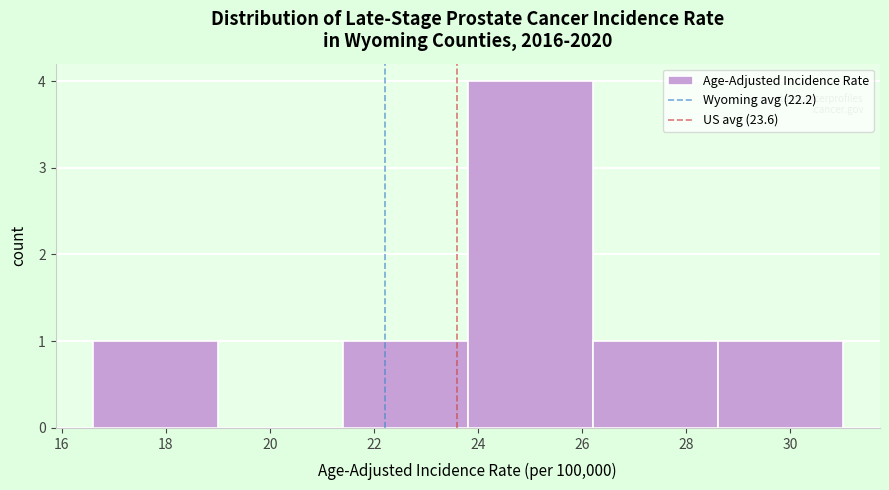

What is the height of the bar covering 21.4 to 23.8 on the x-axis? The values are not printed on the chart, so give them approximately, as read against the axis.

1